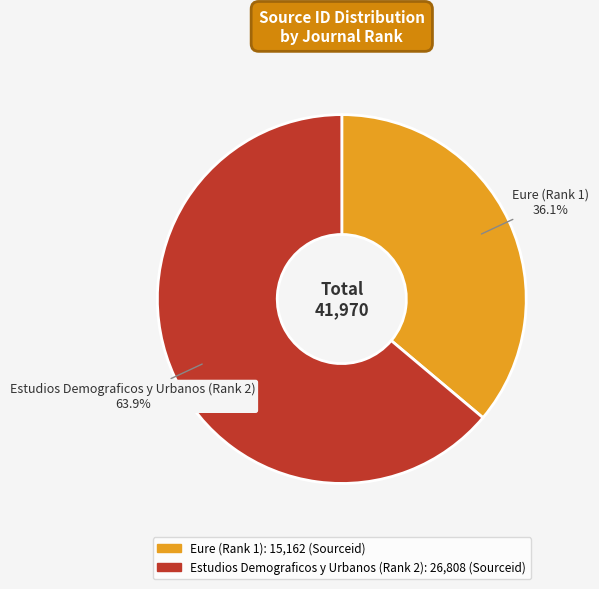

True or false: Eure (Rank 1) accounts for 48% of the total.

False